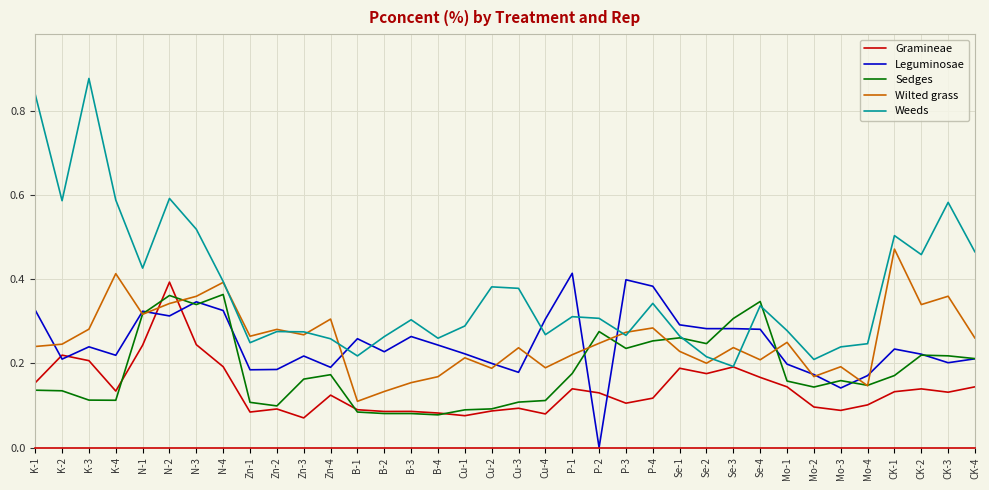

What is the sum of all Weeds values?

13.5